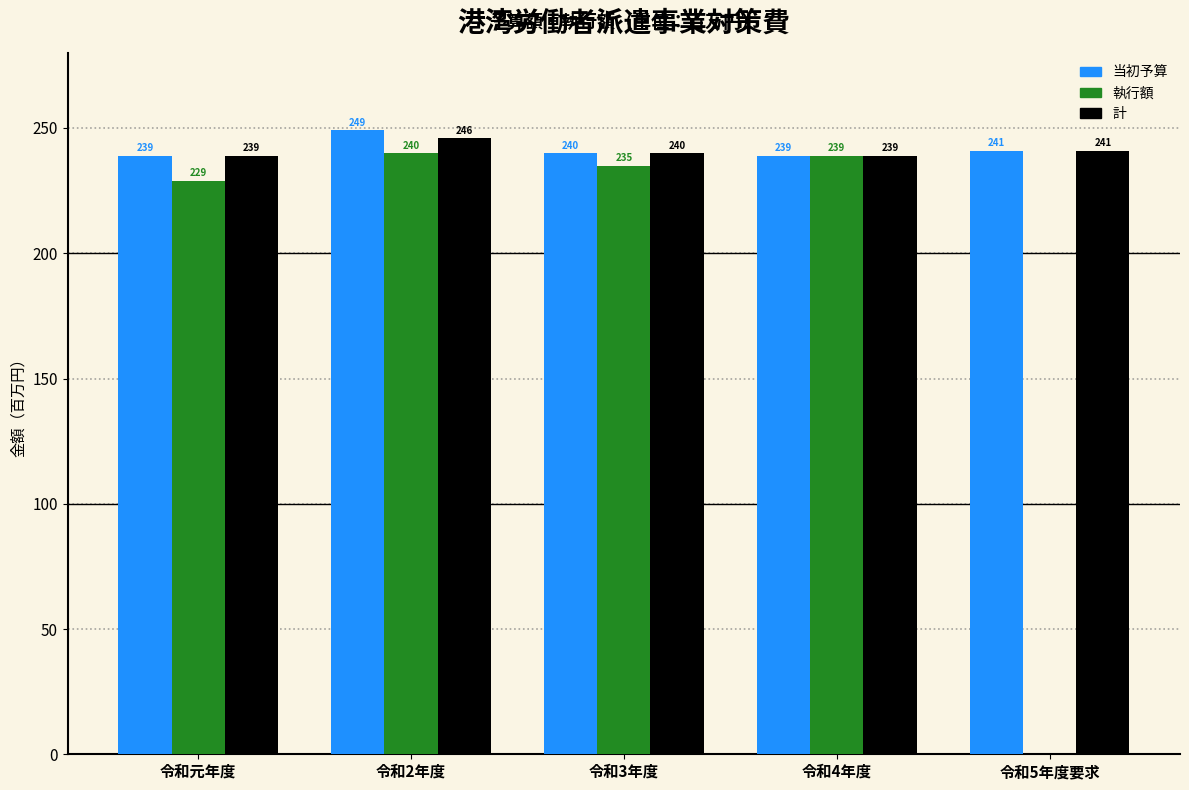

Reading left to right, extract all data points from this chart.

当初予算: 令和元年度=239	令和2年度=249	令和3年度=240	令和4年度=239	令和5年度要求=241
執行額: 令和元年度=229	令和2年度=240	令和3年度=235	令和4年度=239	令和5年度要求=0
計: 令和元年度=239	令和2年度=246	令和3年度=240	令和4年度=239	令和5年度要求=241